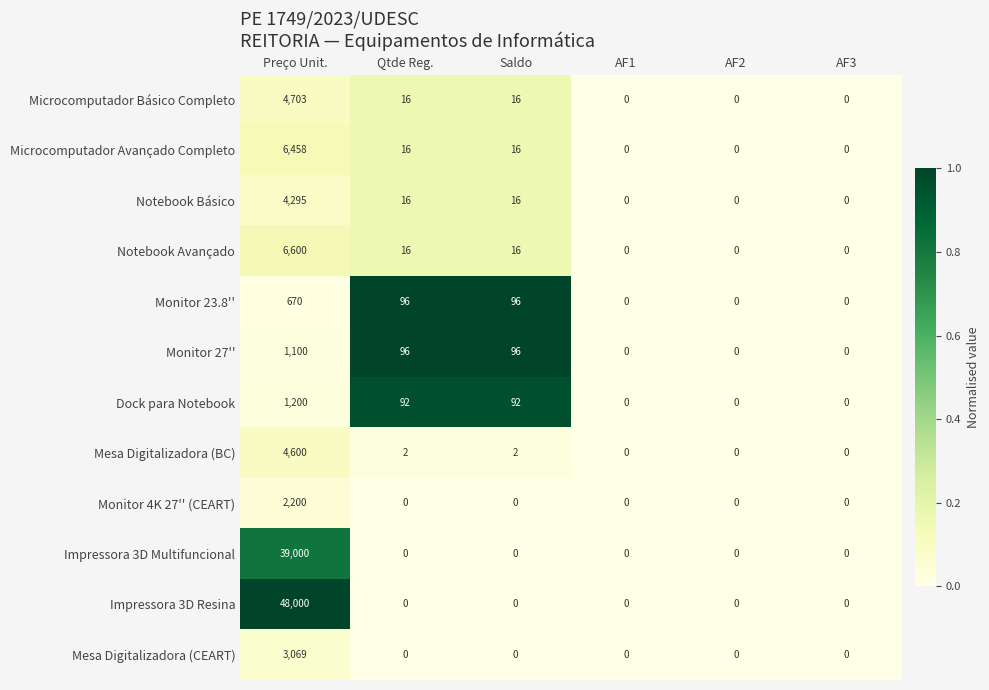

What is the average value of the Notebook Avançado series?

1105